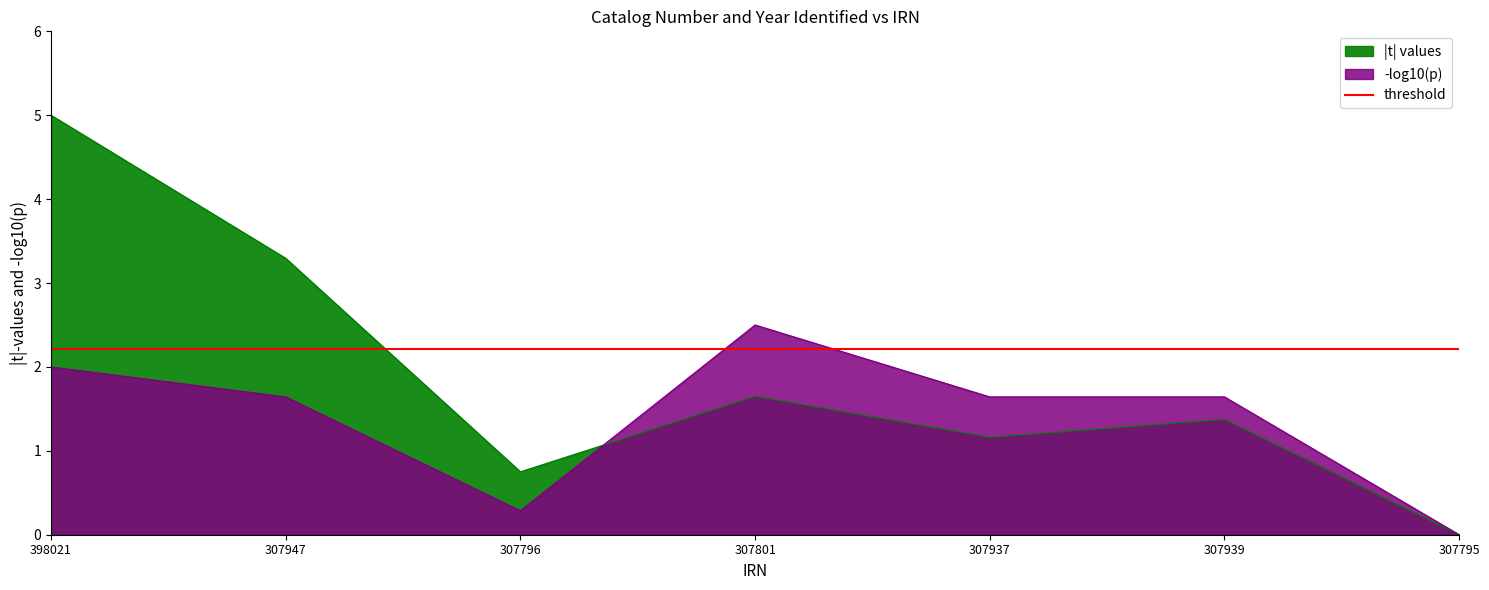

What is the difference between the highest and lowest values at 398021?

3.0